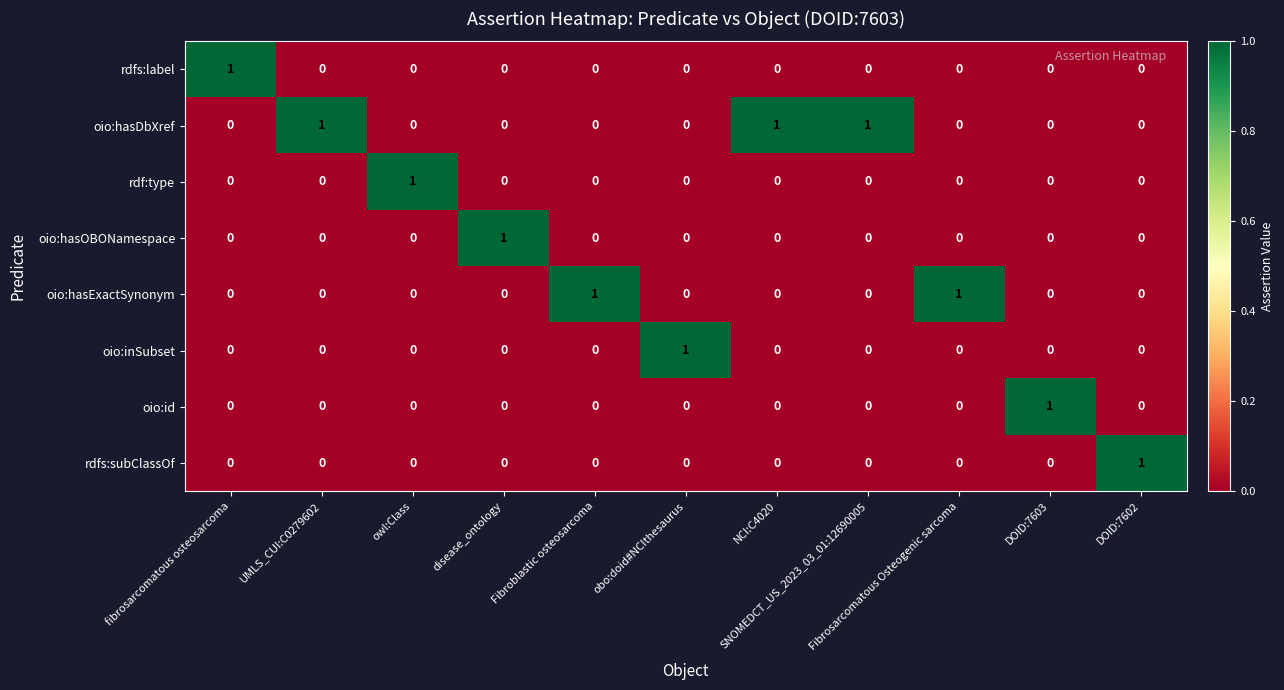

Which series has the largest total across all categories?

oio:hasDbXref